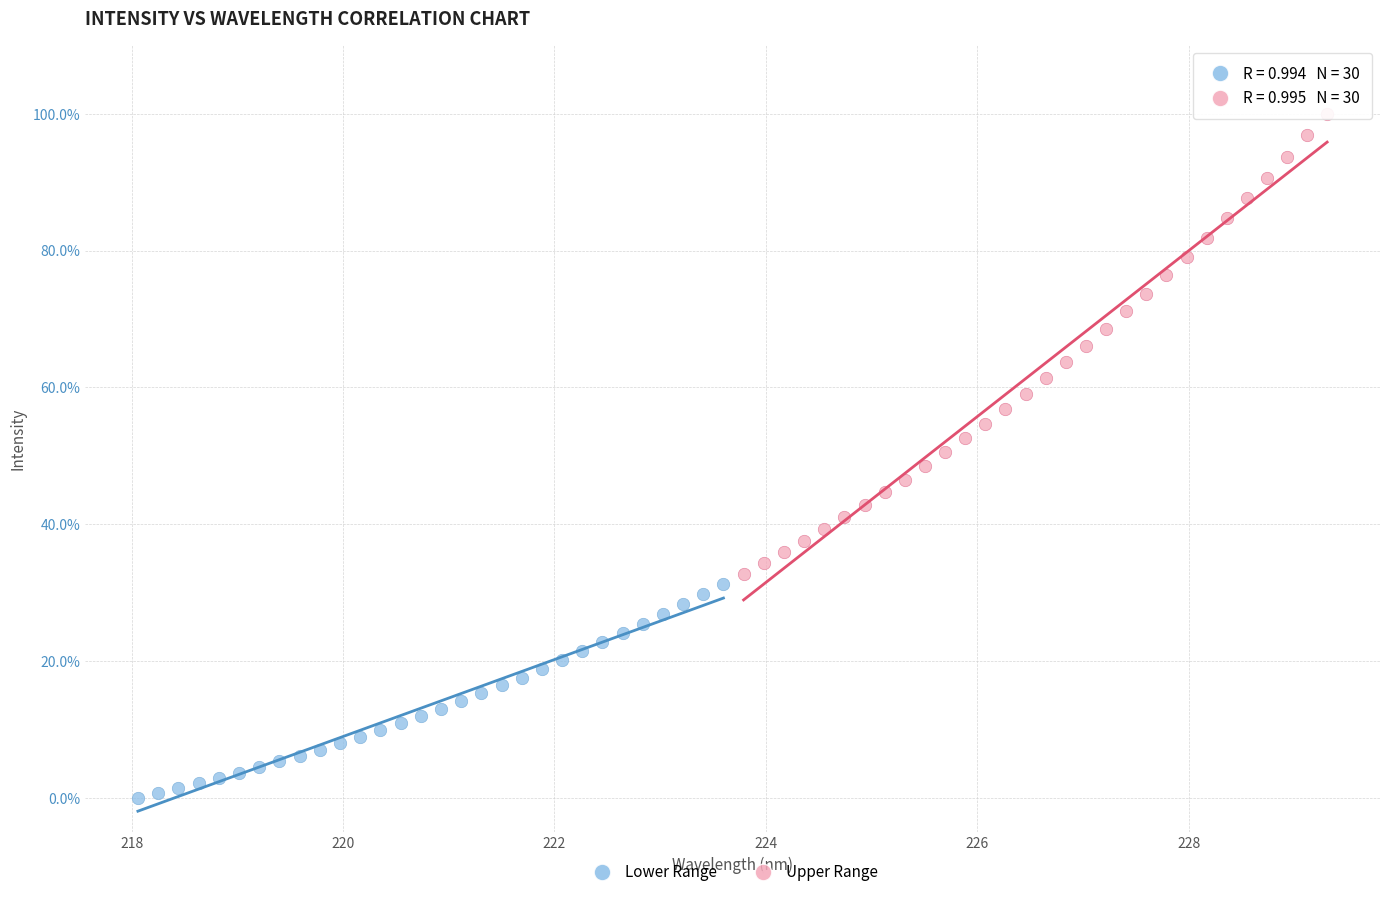

What are all the series names shown in the legend?

Lower Range, Upper Range